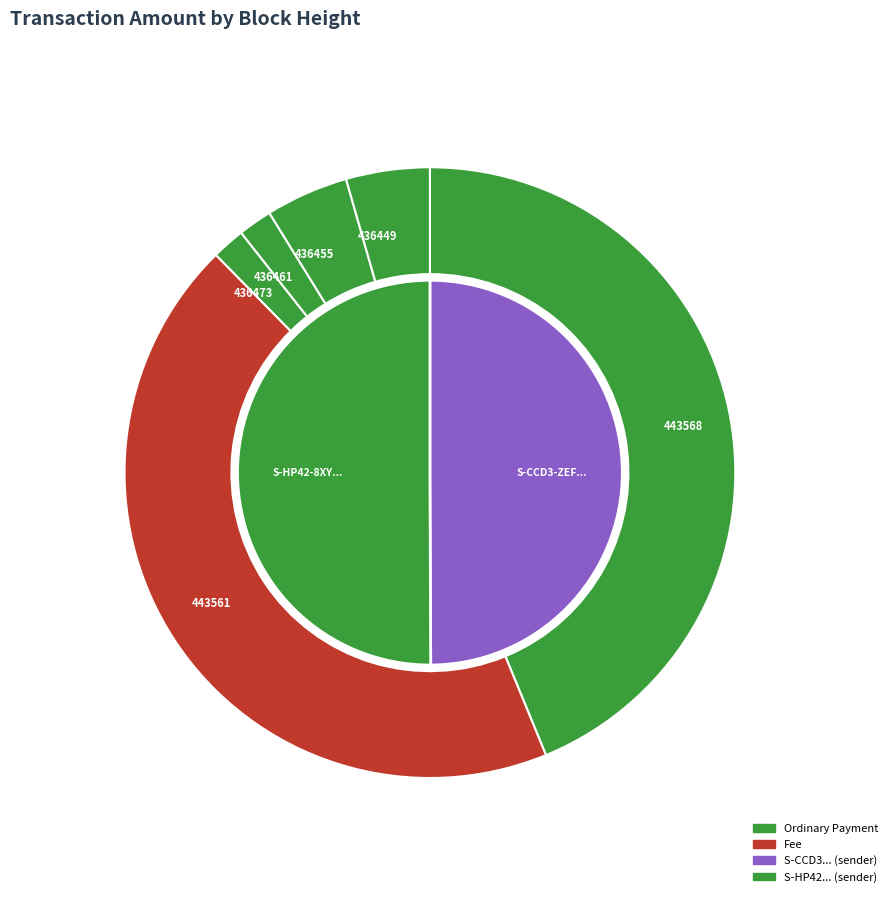

Is it true that 443568 is 44% of the pie?

True